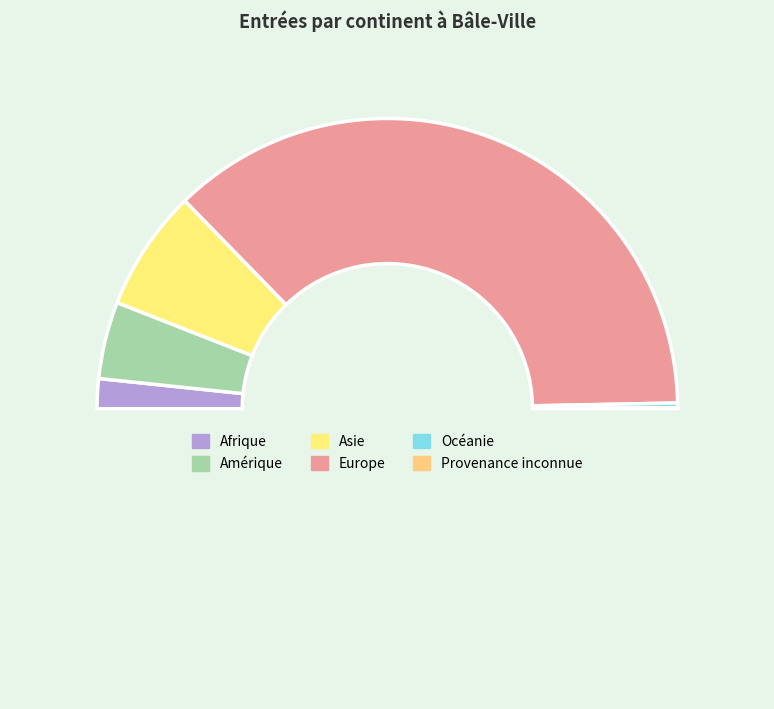

Rank the categories by value from lowest to highest.

Provenance inconnue, Océanie, Afrique, Amérique, Asie, Europe